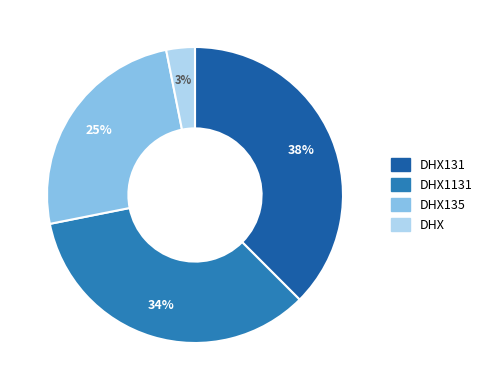

Is there a majority slice in this chart?

No